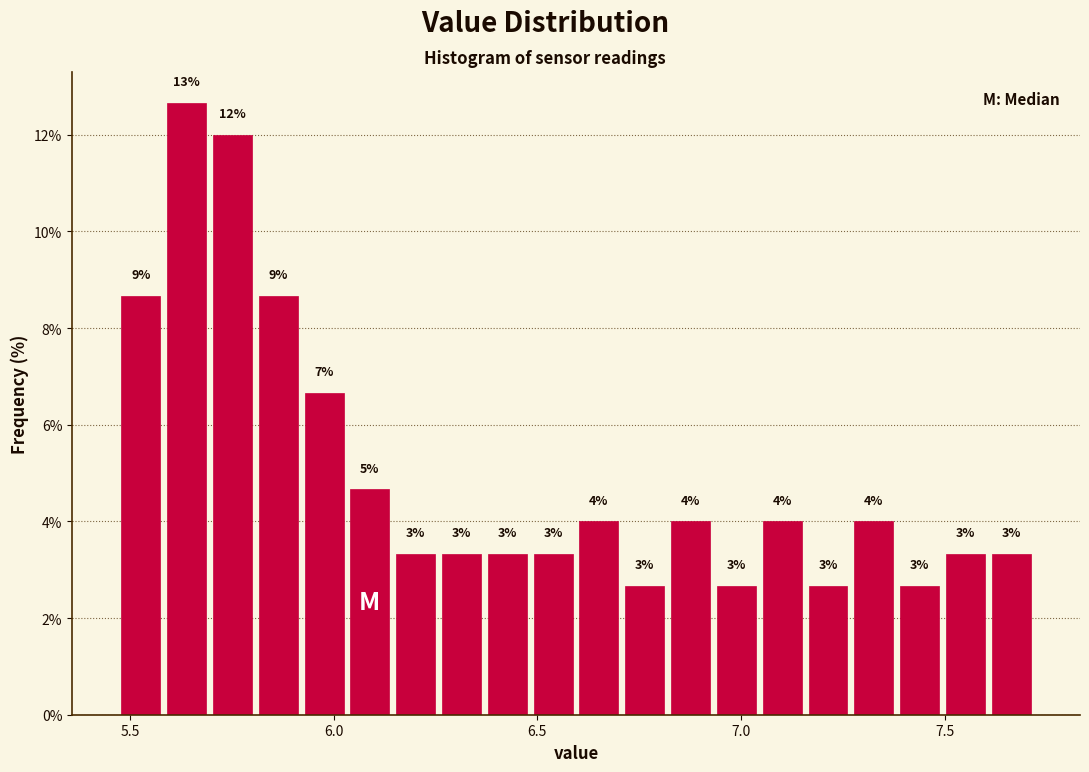

Read against the x-axis, roughly where is the centre of the tallest bar?

5.65